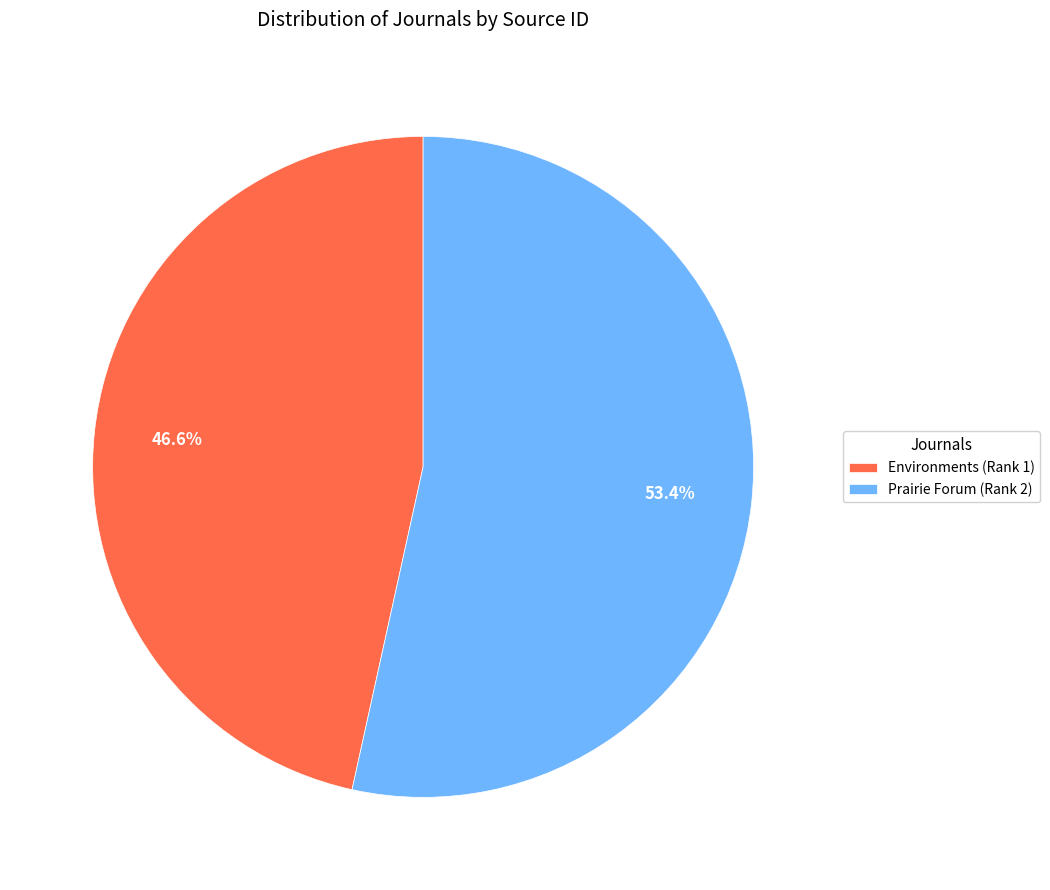

To the nearest percent, what is the difference between the Environments (Rank 1) and Prairie Forum (Rank 2) slice percentages?

7%